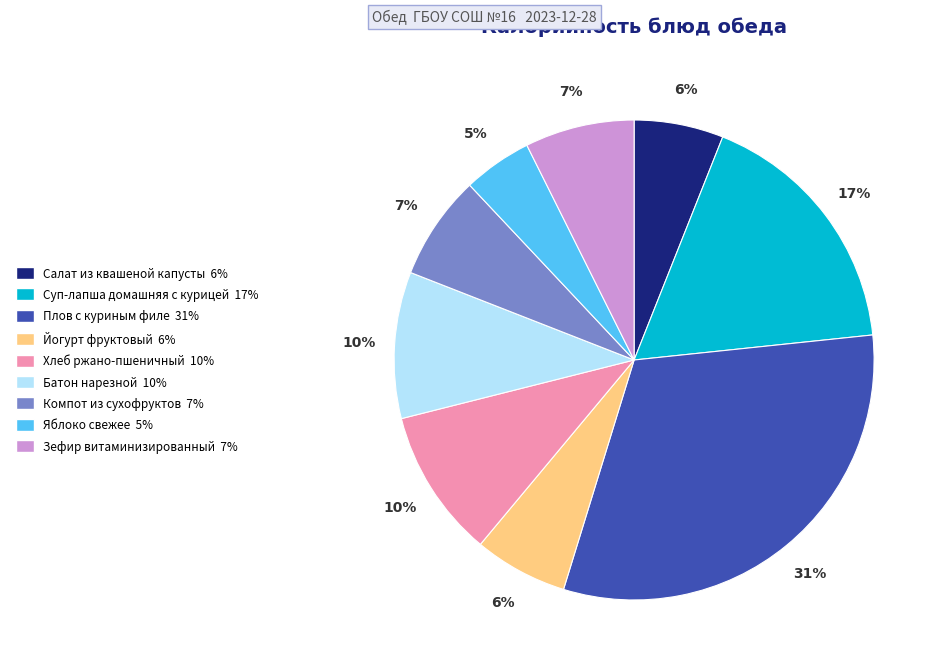

To the nearest percent, what percentage of the pie is Салат из квашеной капусты?

6%